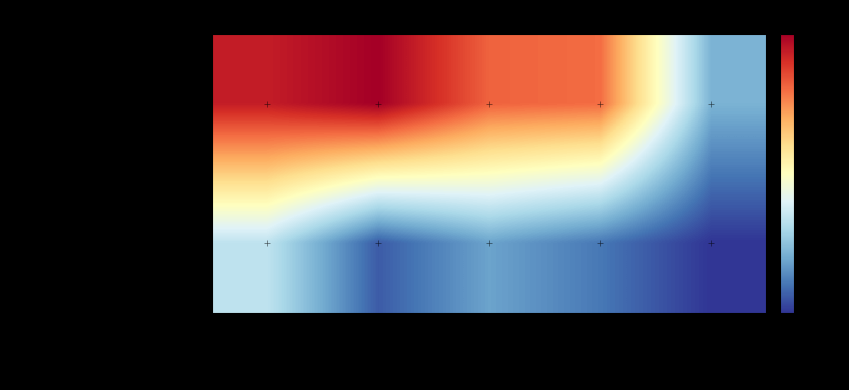

What is the difference between the highest and lowest values at 2024-02?

61